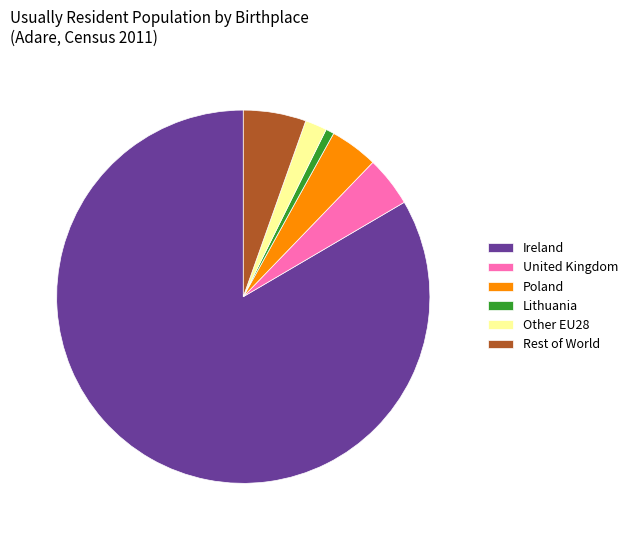

Which has a higher value, United Kingdom or Lithuania?

United Kingdom